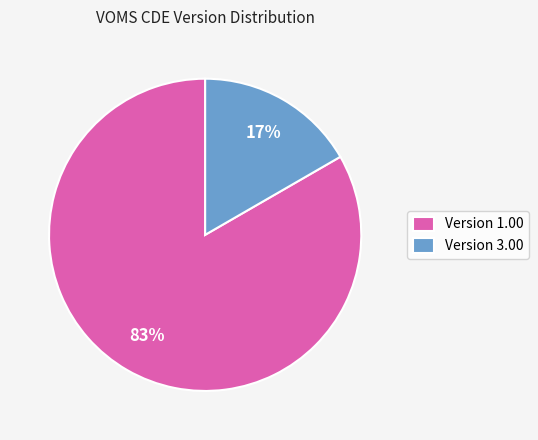

To the nearest percent, what is the average slice percentage?

50%